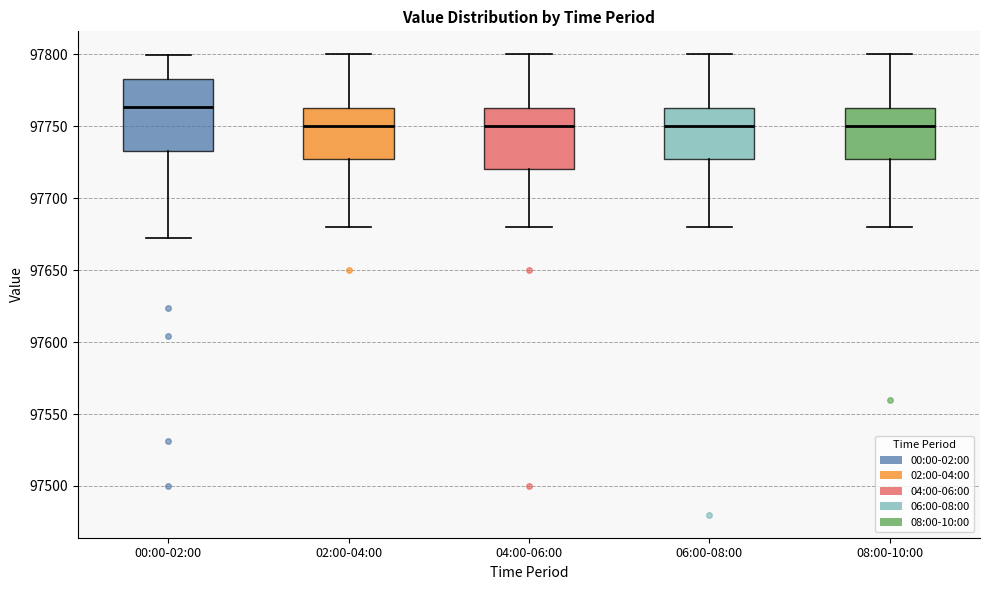

Which box has the highest median line?

00:00-02:00